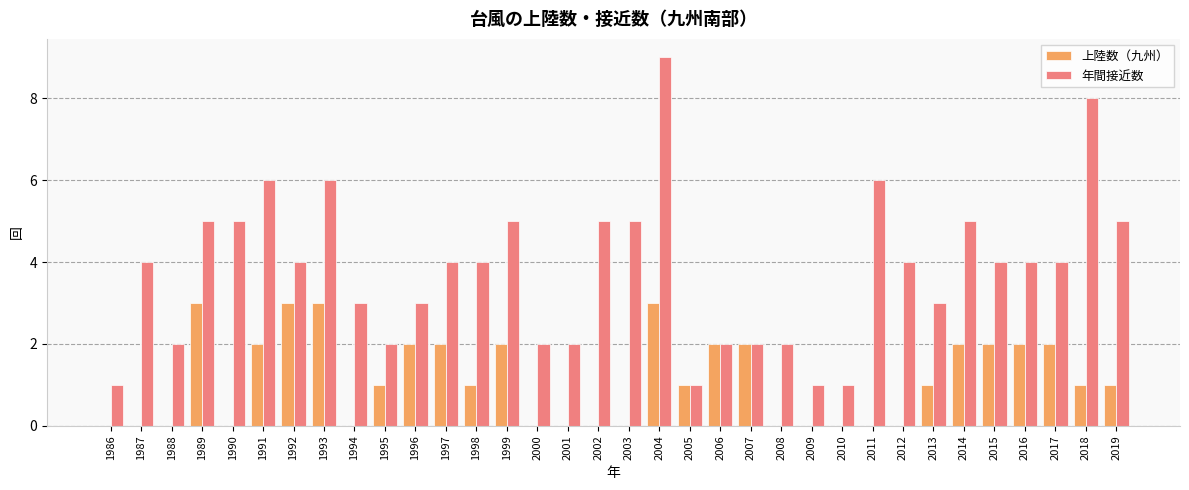

How many 上陸数（九州） values are between 0 and 2?

30